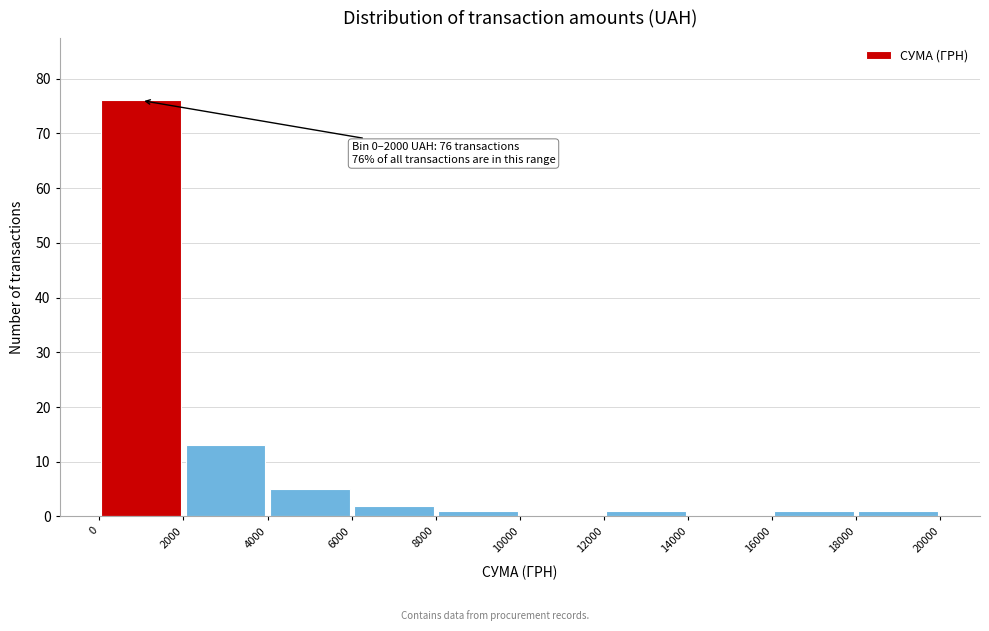

Which range on the x-axis has the tallest bar?

0 to 2000